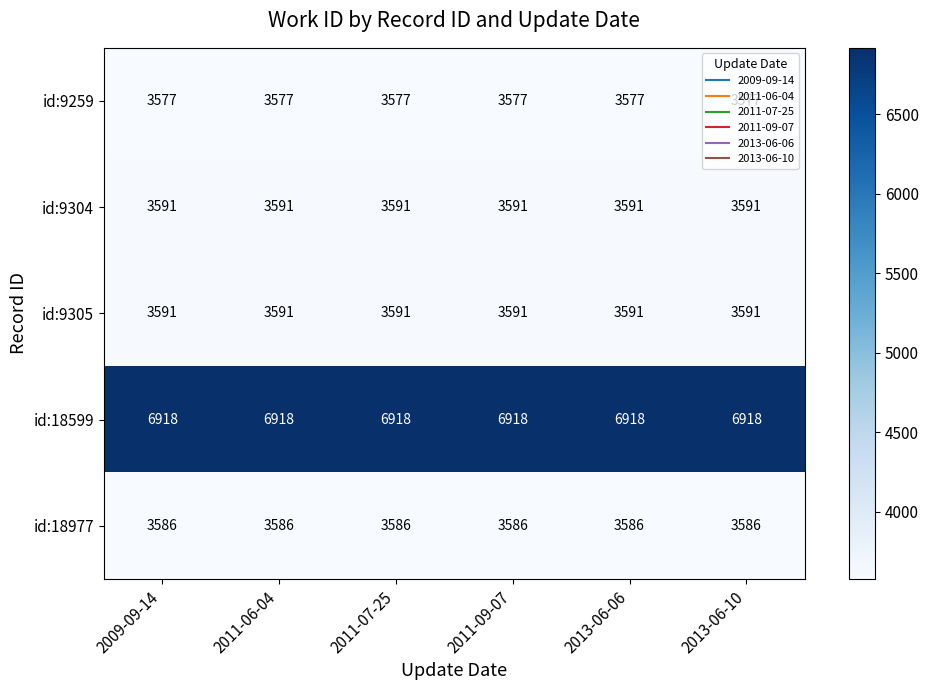

What is the approximate value of id:18977 at 2009-09-14?

3586